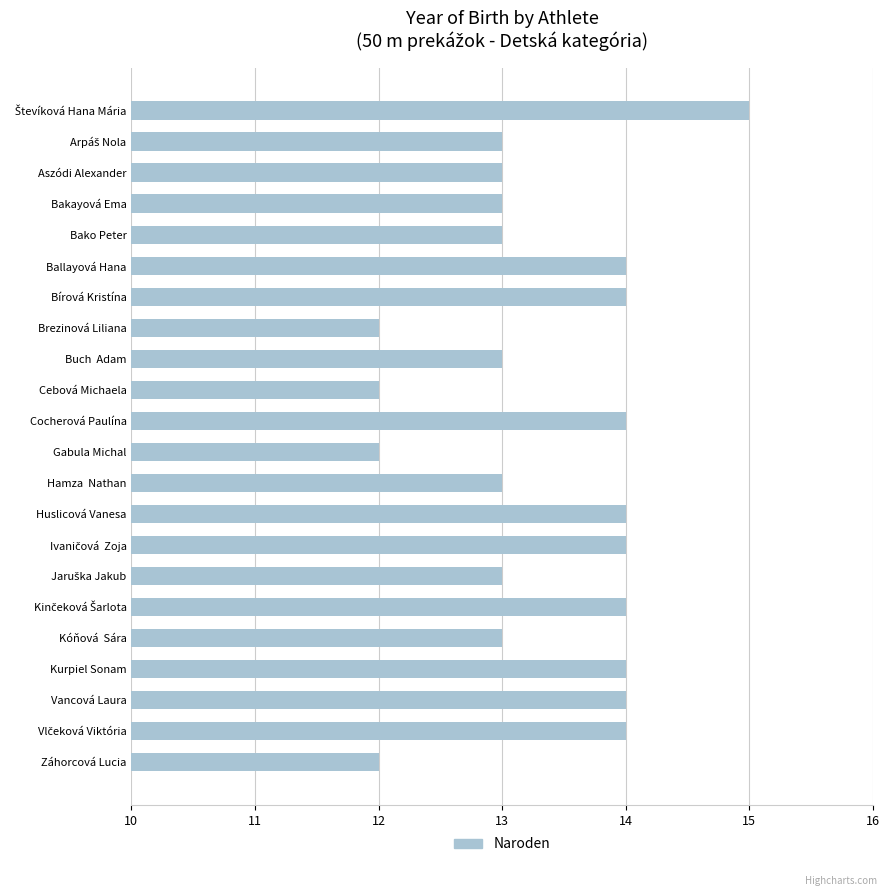

How many series are shown in this chart?

1